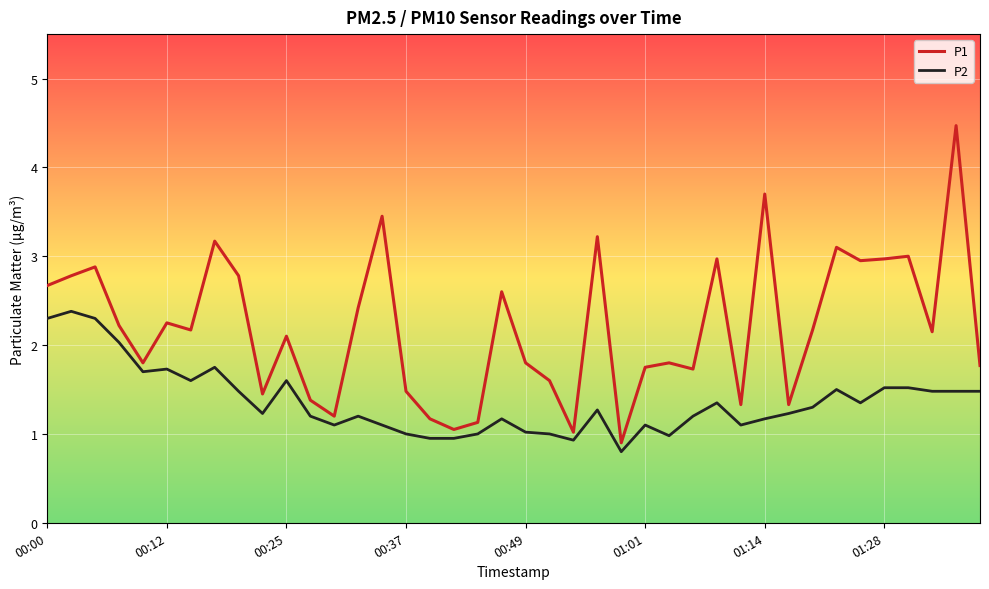

What is the maximum value shown in the chart?

4.5